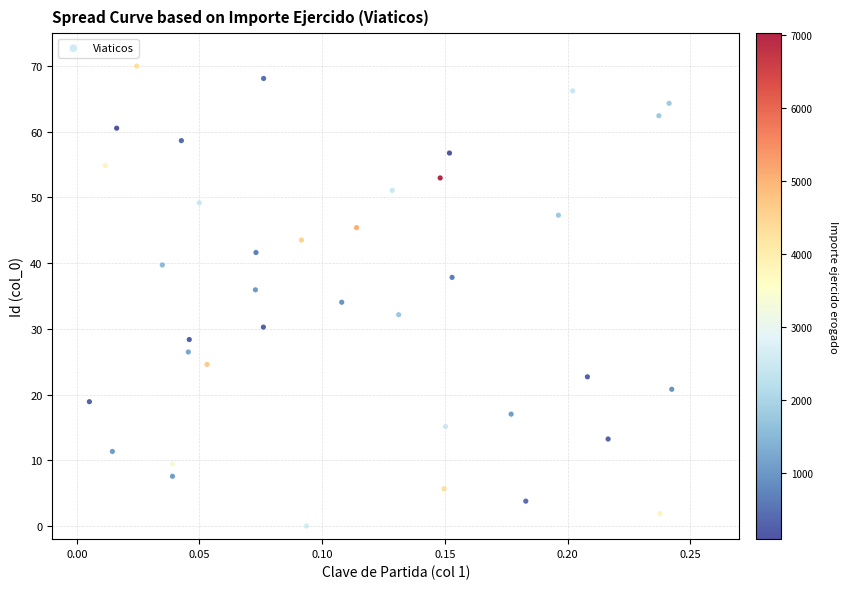

What is the range of Y values (max minus min)?

70.0